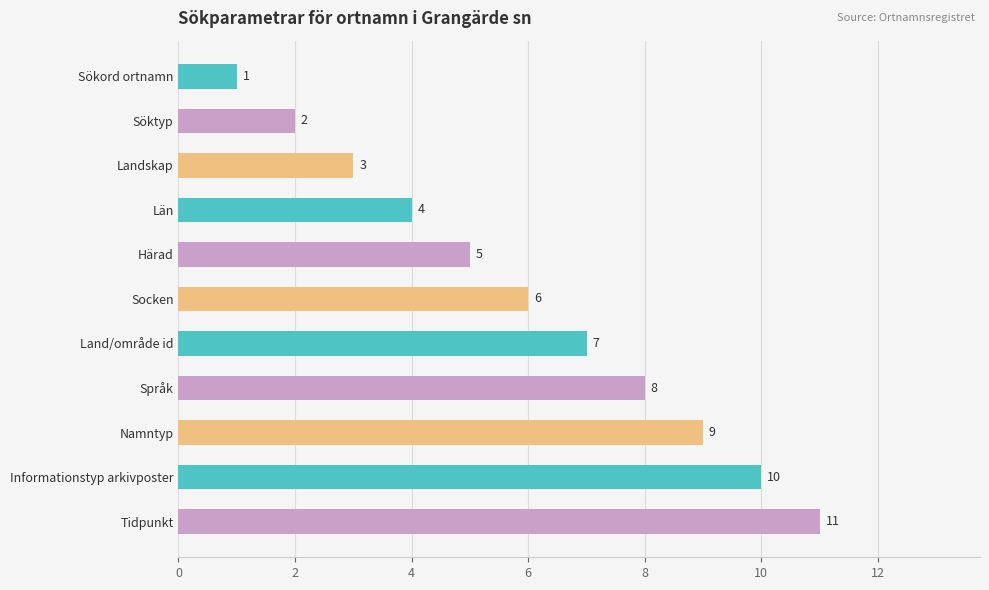

How many distinct data groups are displayed?

1